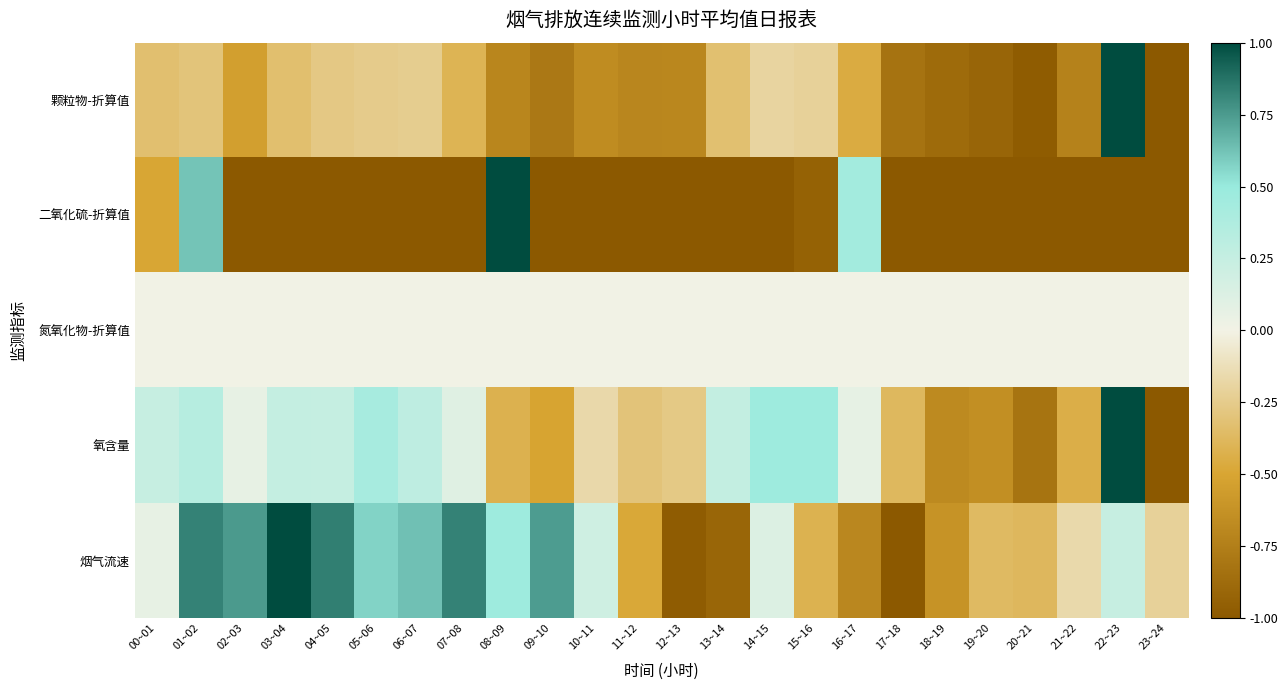

How many distinct data groups are displayed?

5